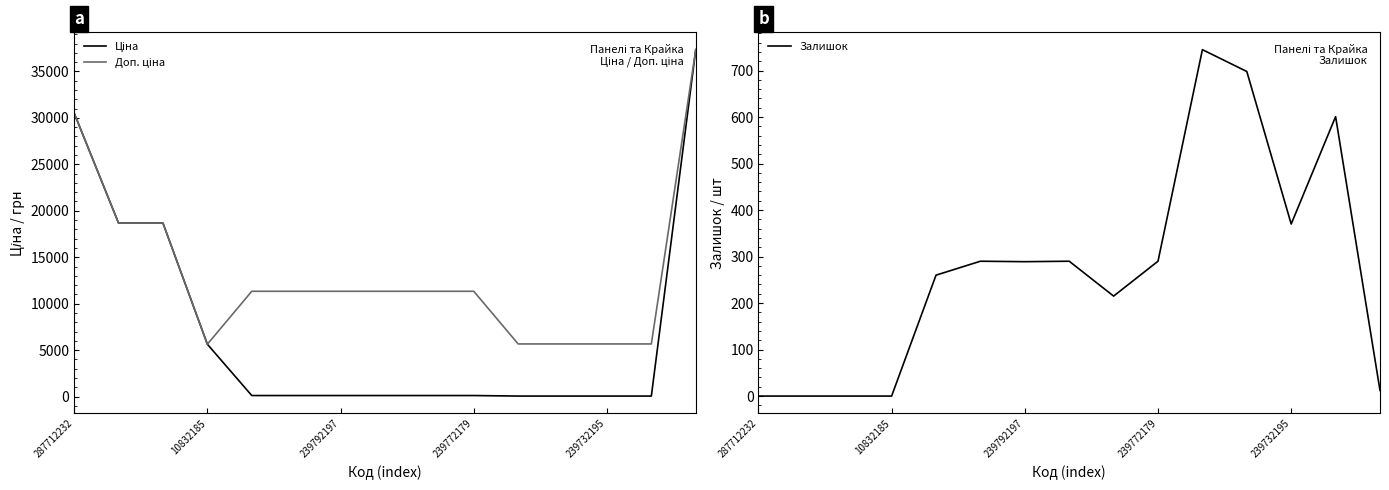

True or false: Залишок has a value of 480 at 239772179.

False